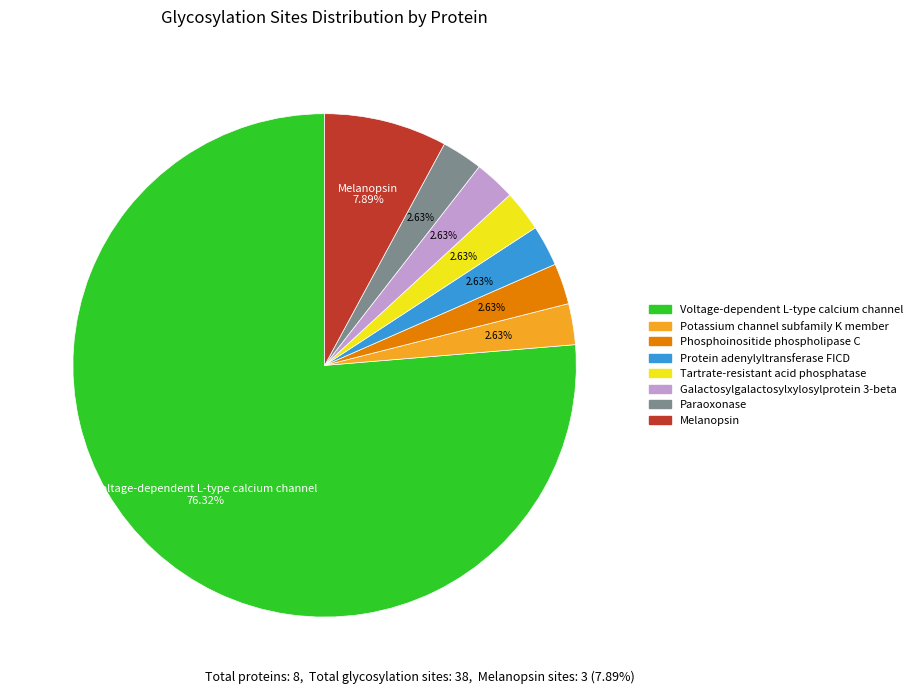

Does any single category account for the majority?

Yes